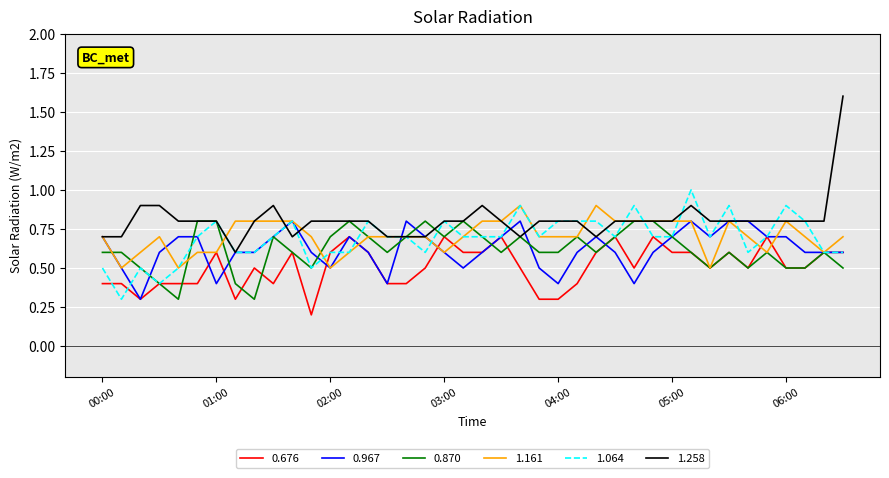

Which series has the largest total across all categories?

1.258